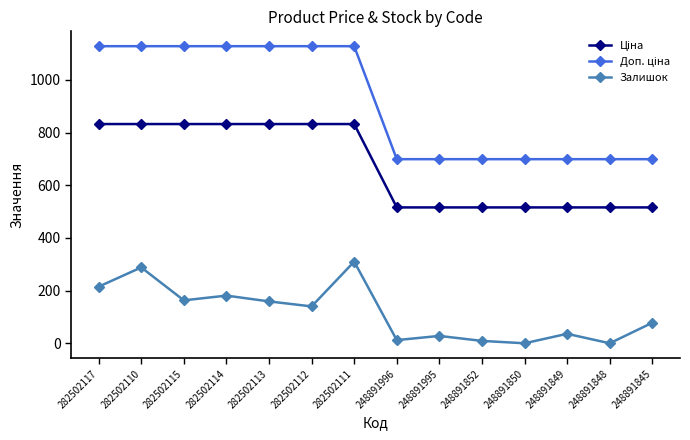

At how many categories does at least one series exceed 117?

14